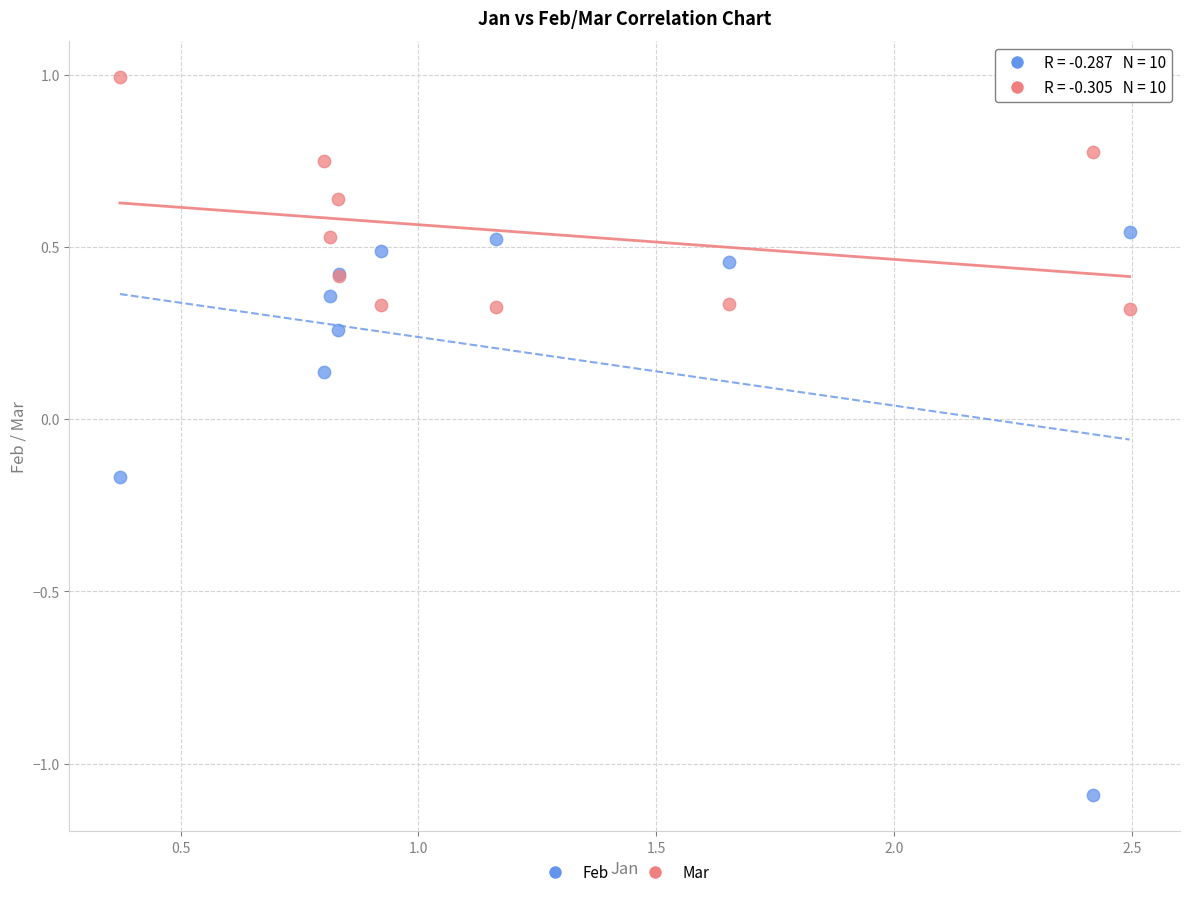

What is the X range (max minus min) for the scatter plot?

2.1